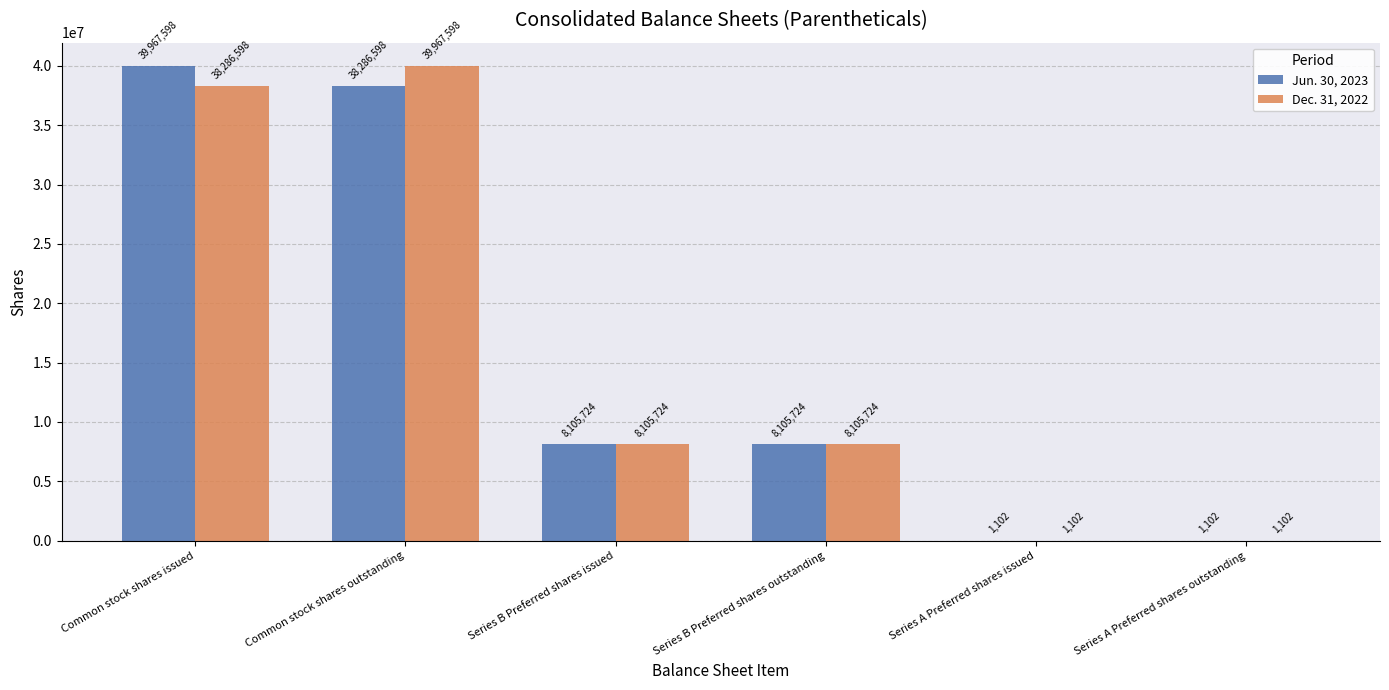

How many distinct data groups are displayed?

2